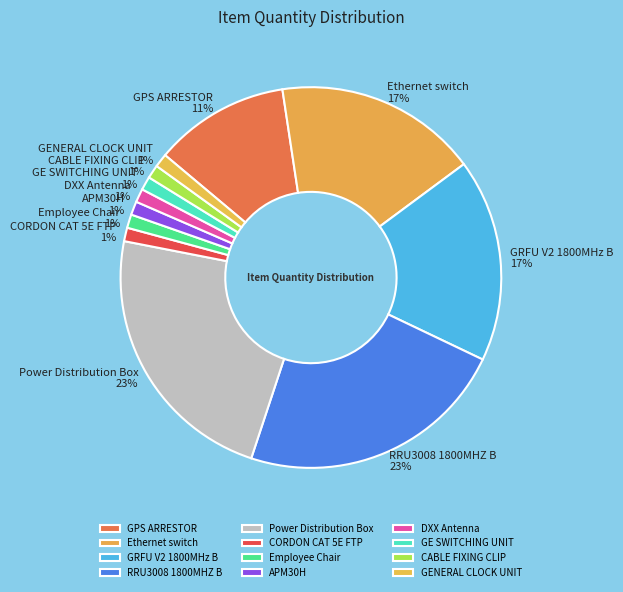

Combined, do APM30H and GE SWITCHING UNIT account for over 50%?

No